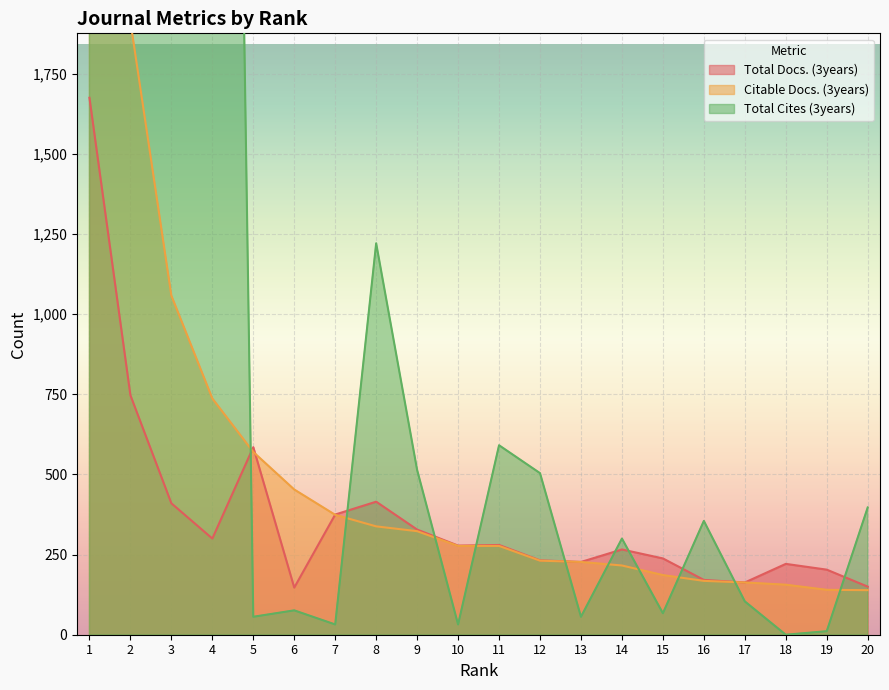

Where is the first local minimum for Total Docs. (3years)?

4